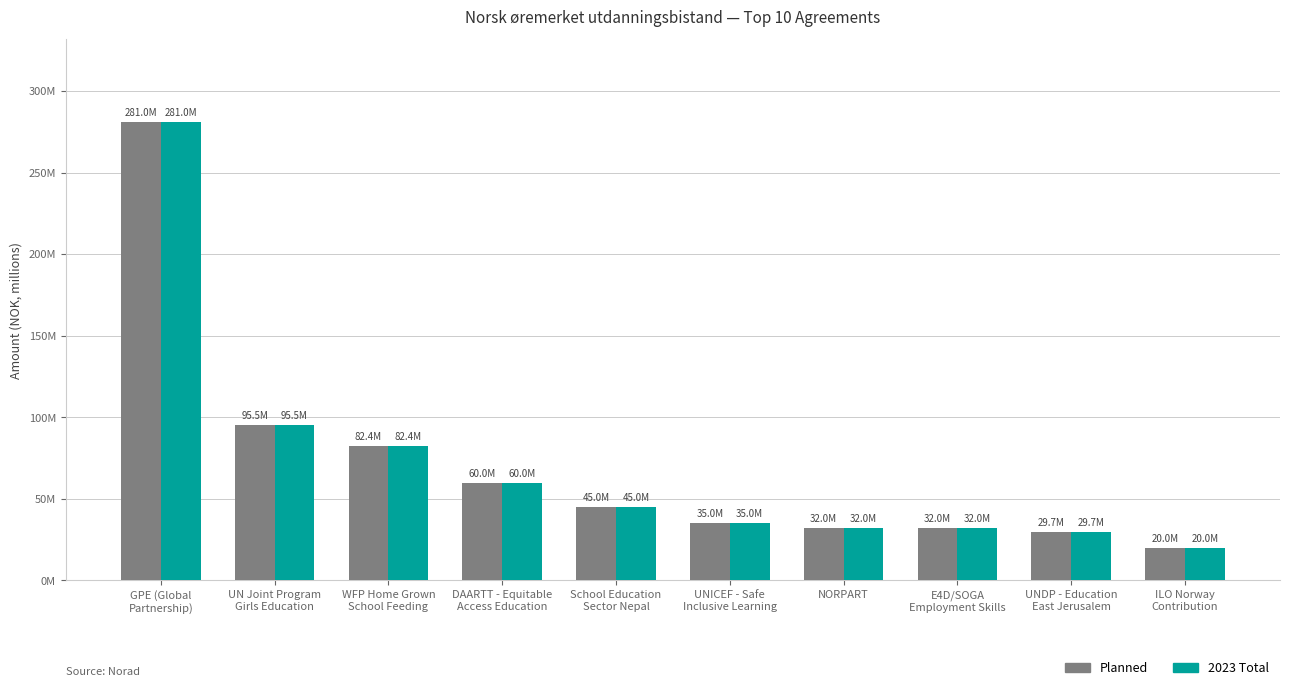

Is it true that Planned equals 45.6 at UN Joint Program
Girls Education?

False